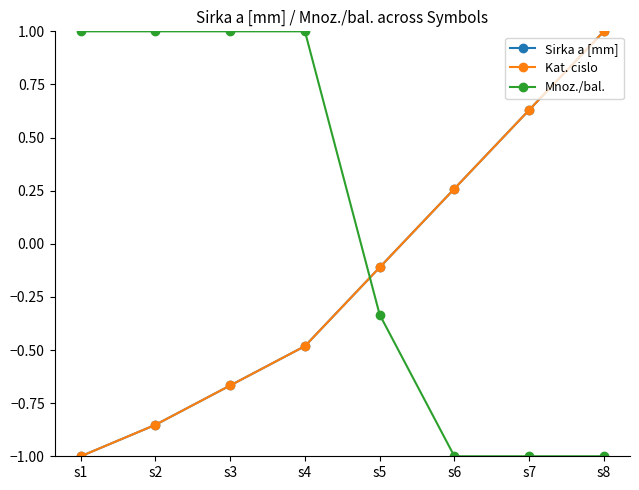

Where do Mnoz./bal. and Kat. cislo first cross each other?

s4 and s5